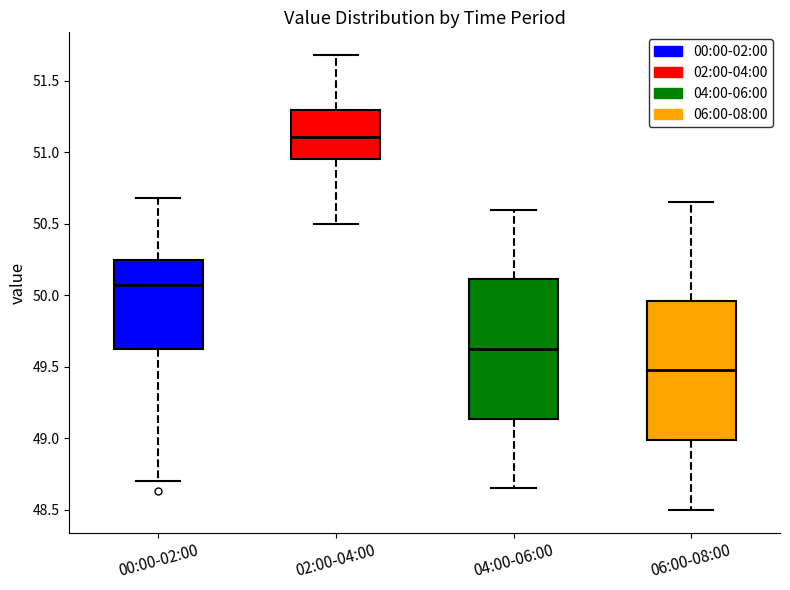

Where does the upper whisker of the box for 04:00-06:00 end on the y-axis? The values are not printed on the chart, so give them approximately, as read against the axis.

50.60